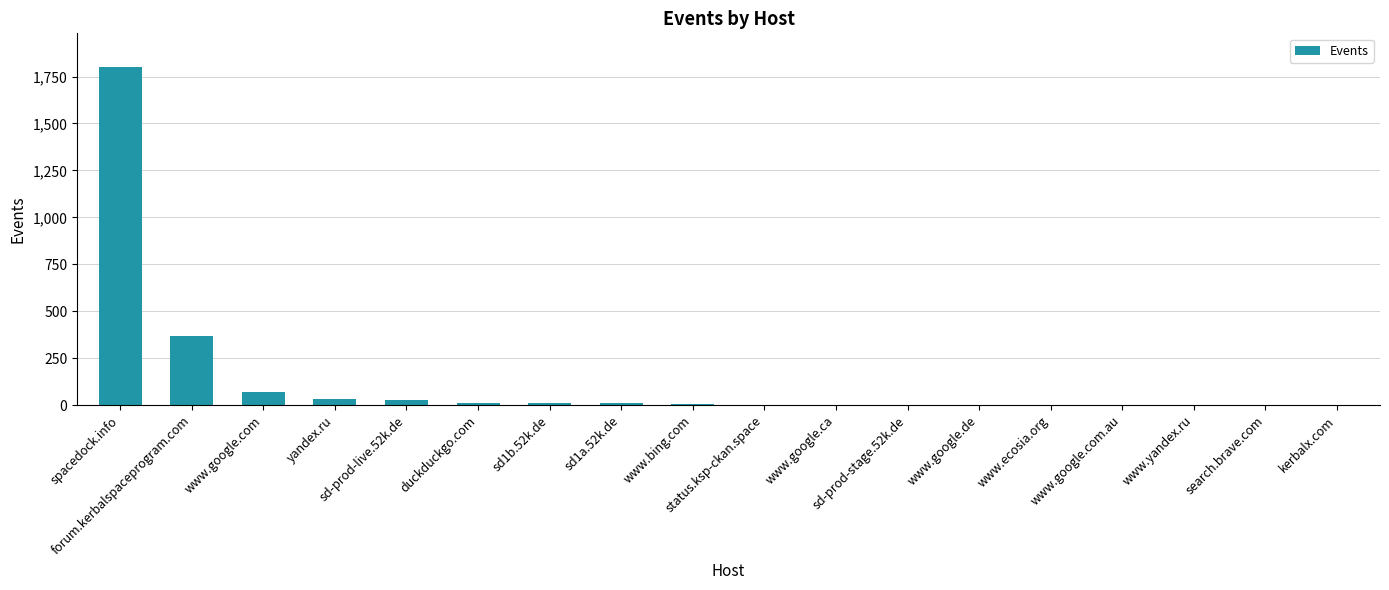

How many distinct data groups are displayed?

1